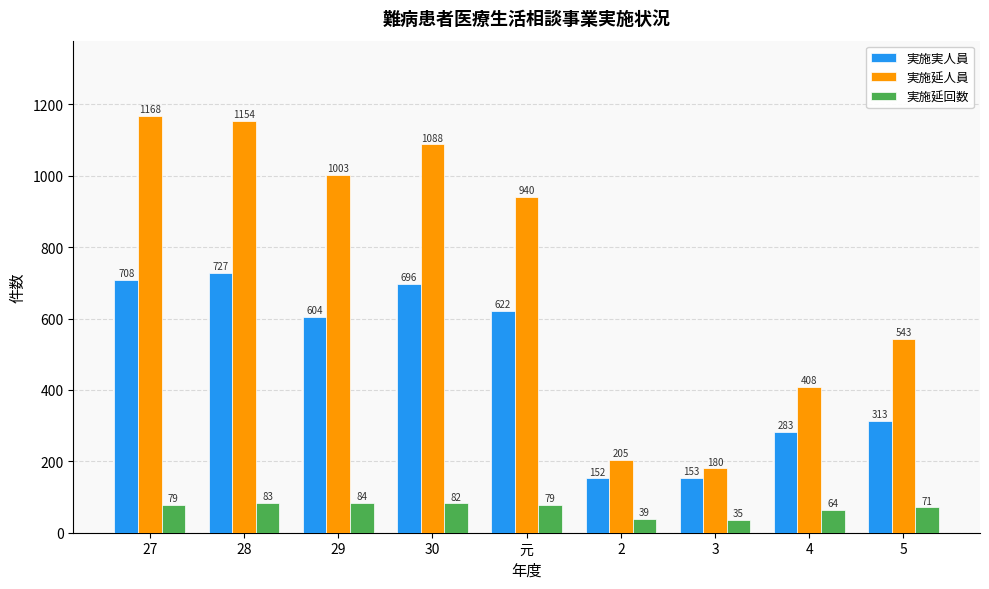

Where is 実施延回数 nearest to the value 59?

4